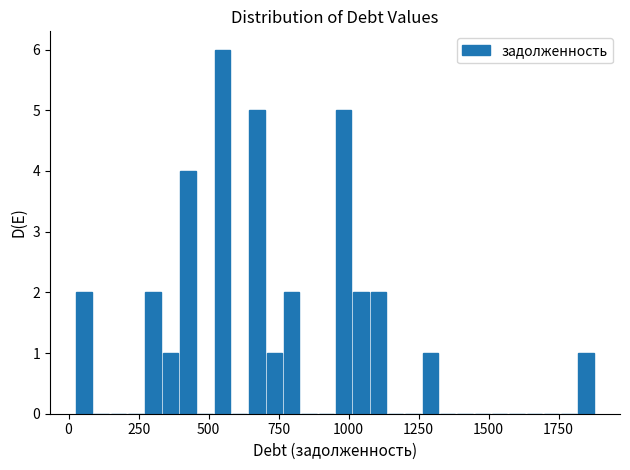

Read against the x-axis, roughly where is the centre of the tallest bar?

550